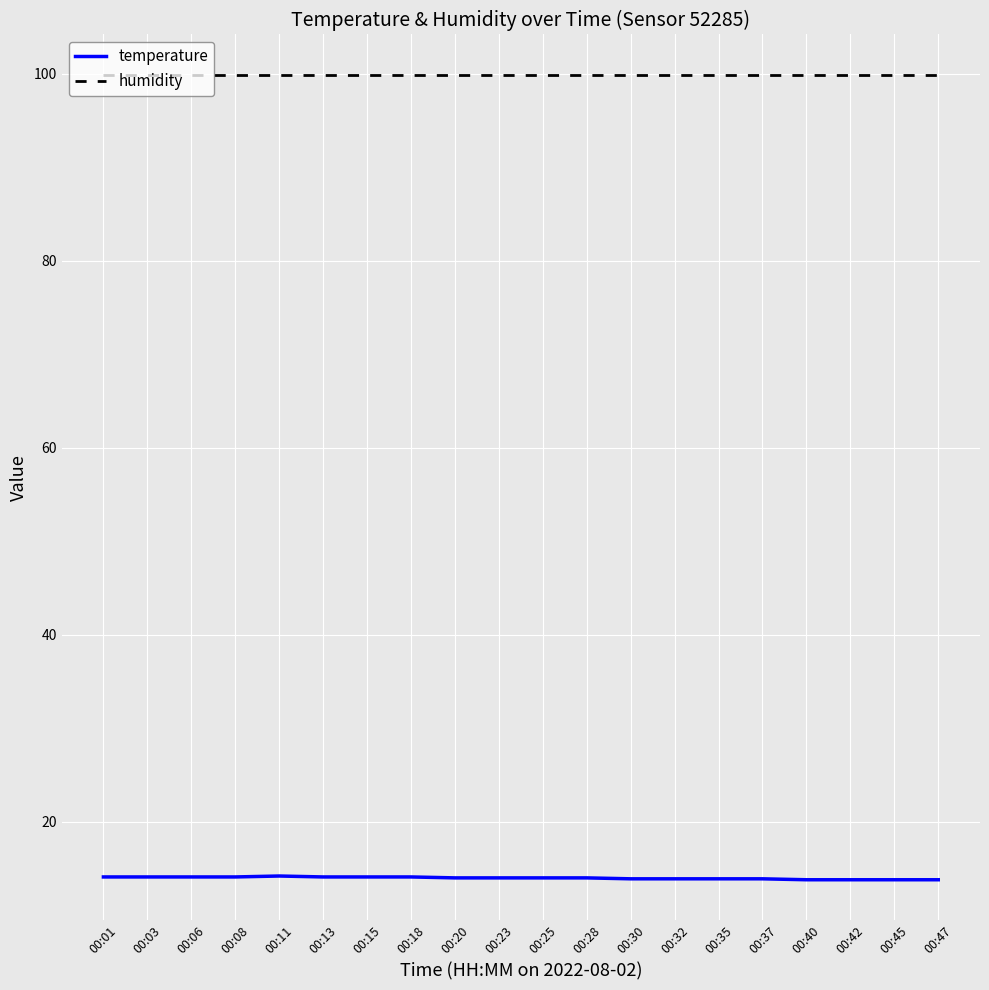

What is the maximum value shown in the chart?

99.9